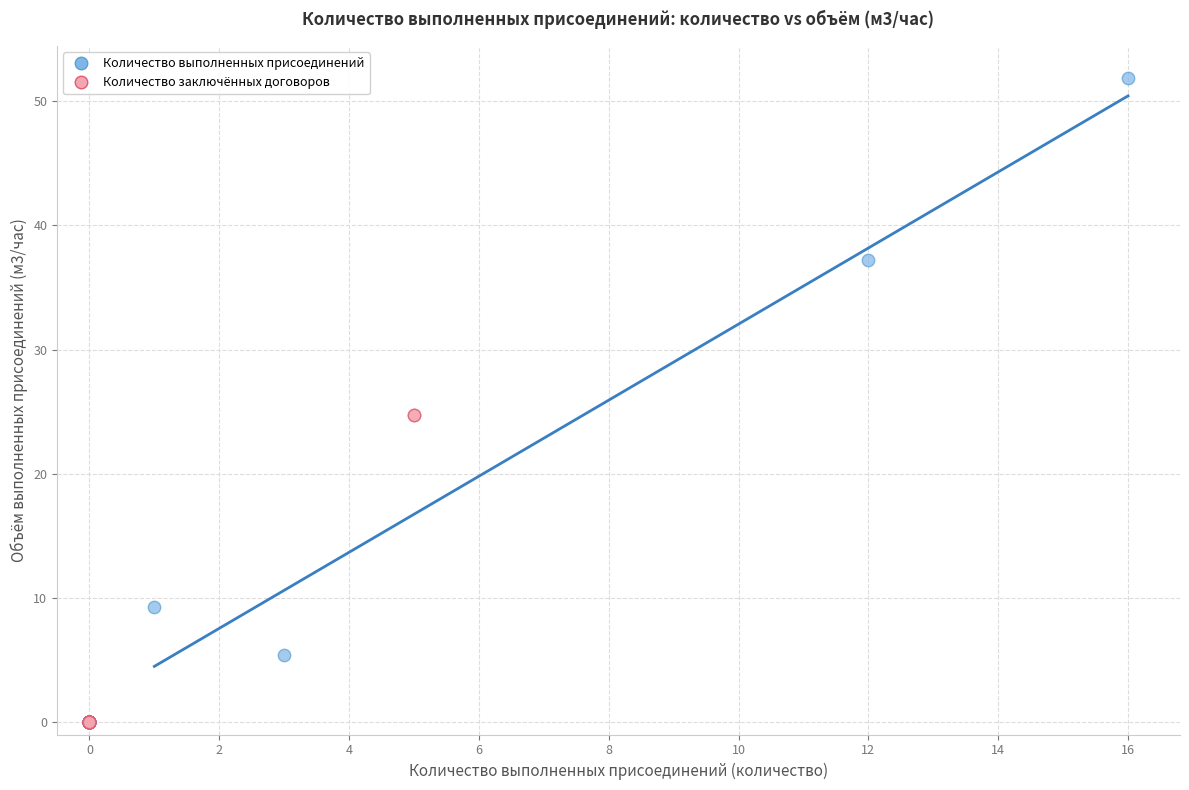

Which series reaches the maximum Y coordinate?

Количество выполненных присоединений